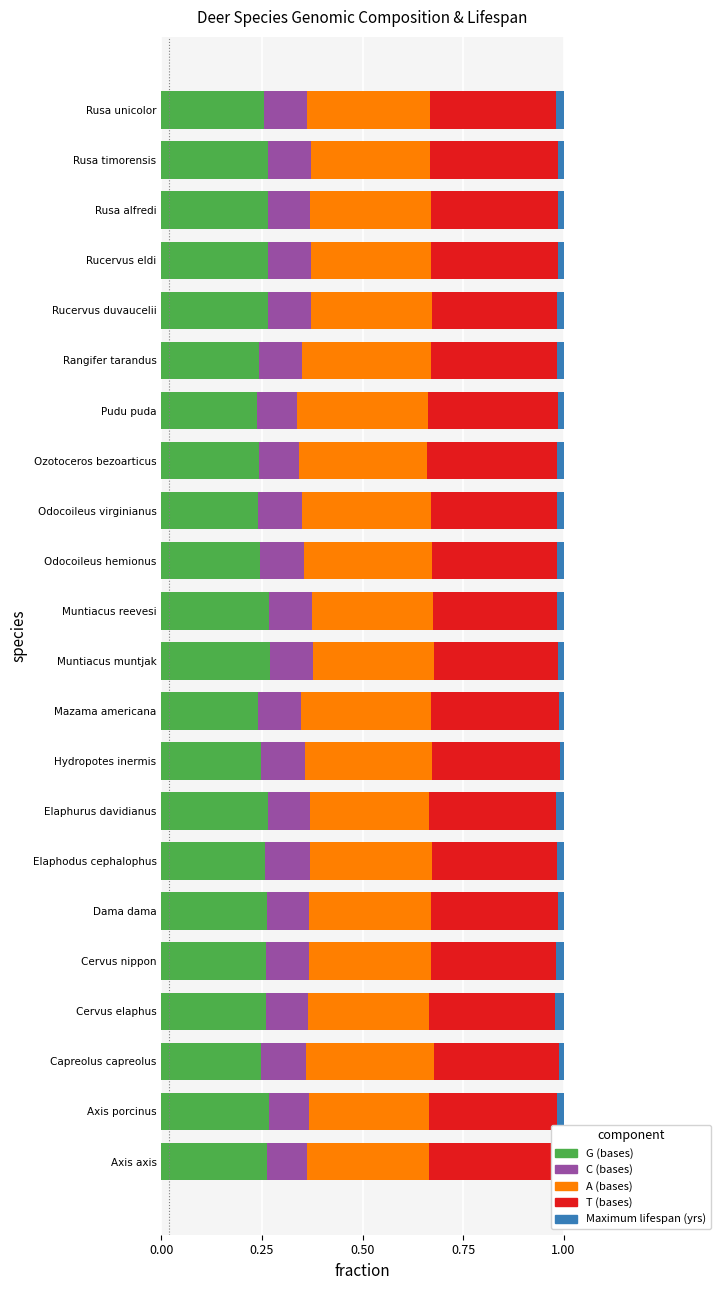

What is the sum of all G (bases) values?

5.6